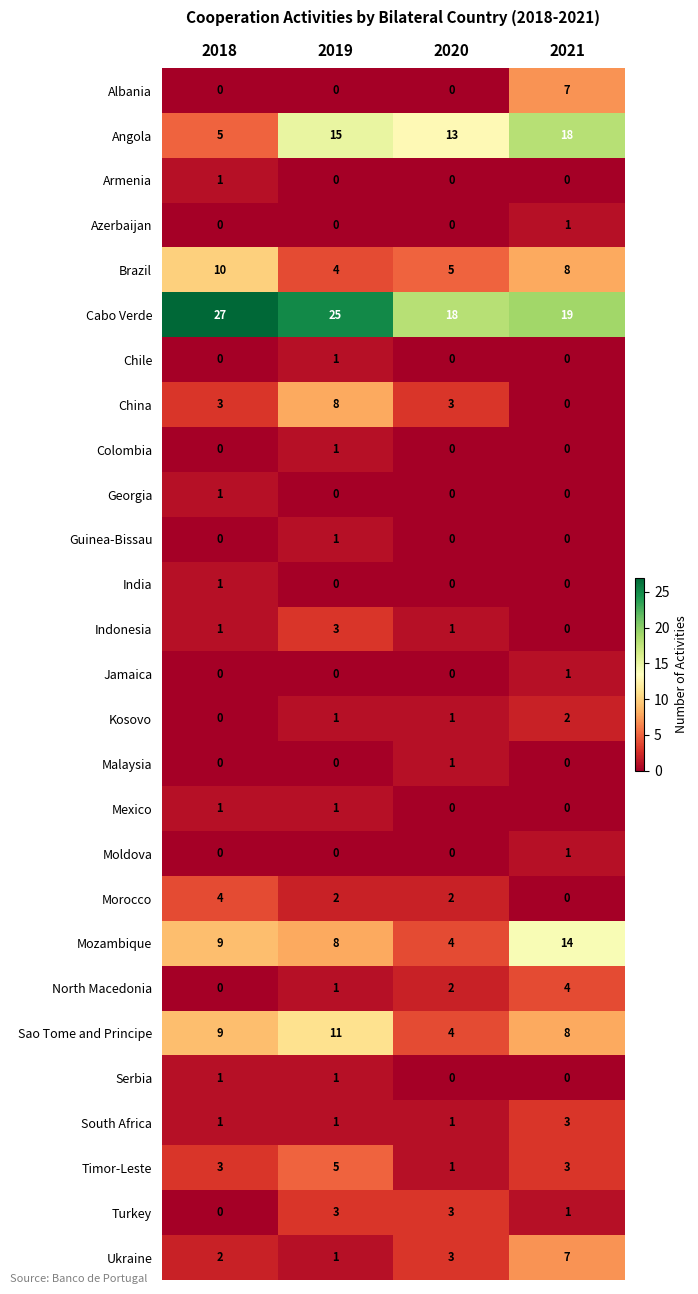

At how many categories does at least one series exceed 15?

4